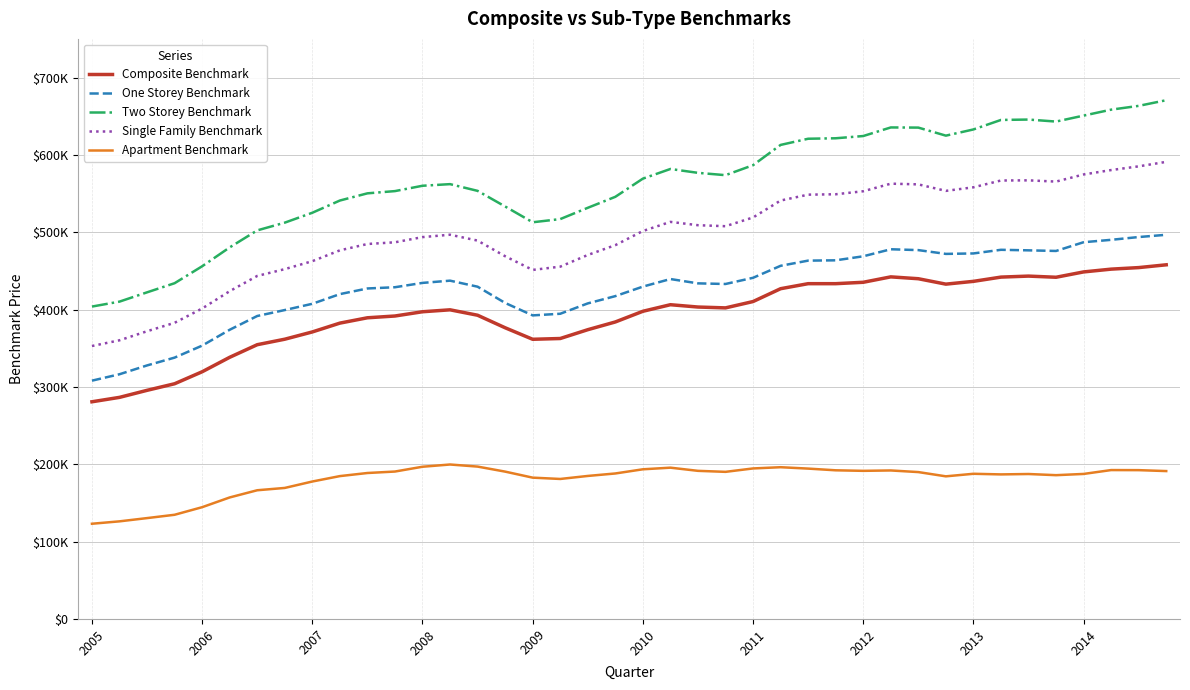

Does the chart display data point markers on the line(s)?

No